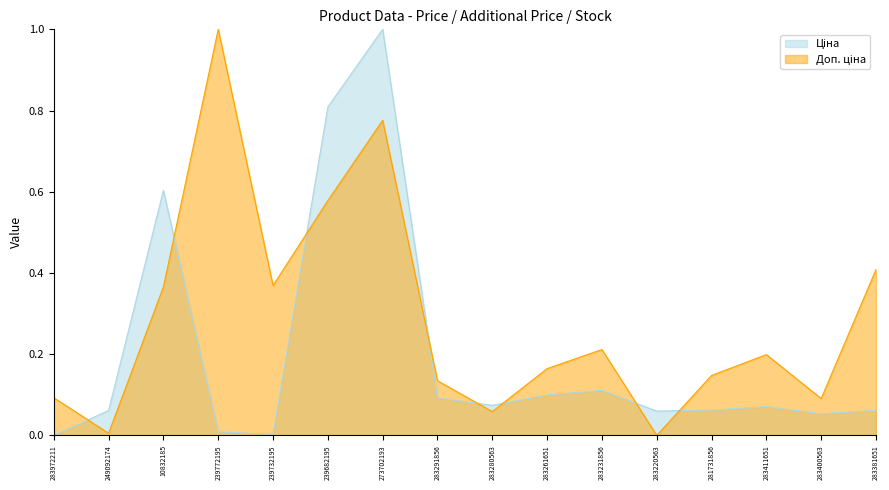

Which series has the largest total across all categories?

Доп. ціна